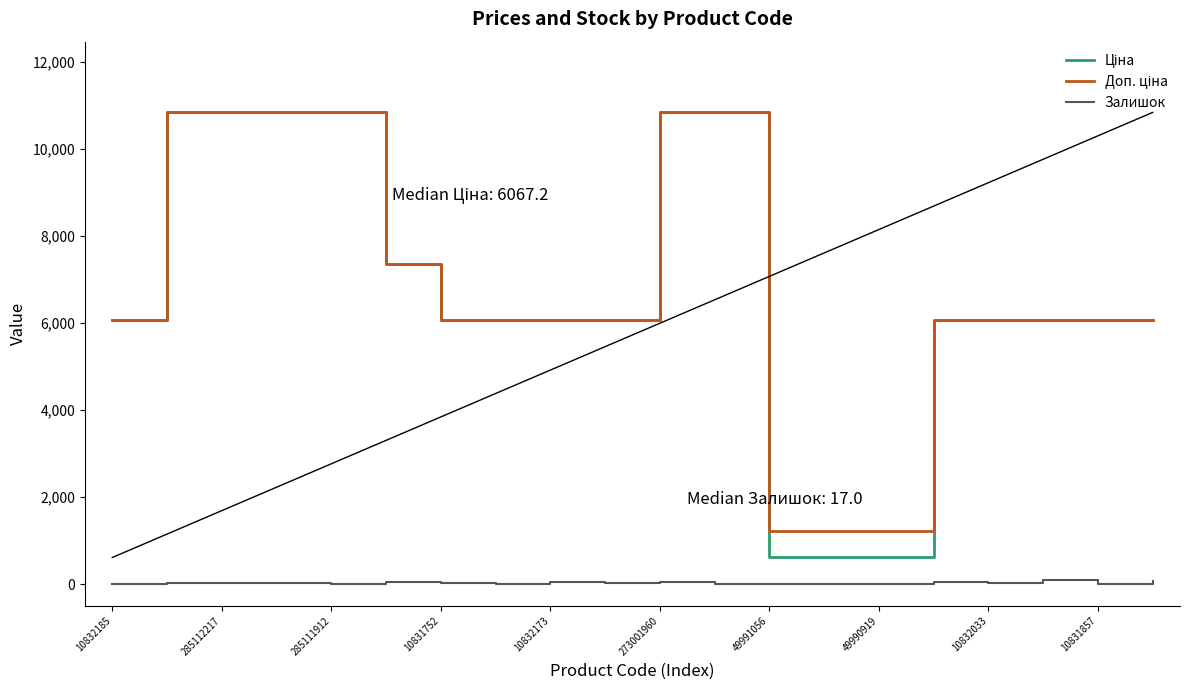

What is the difference between the second highest and second lowest values in the Залишок series?

81.0